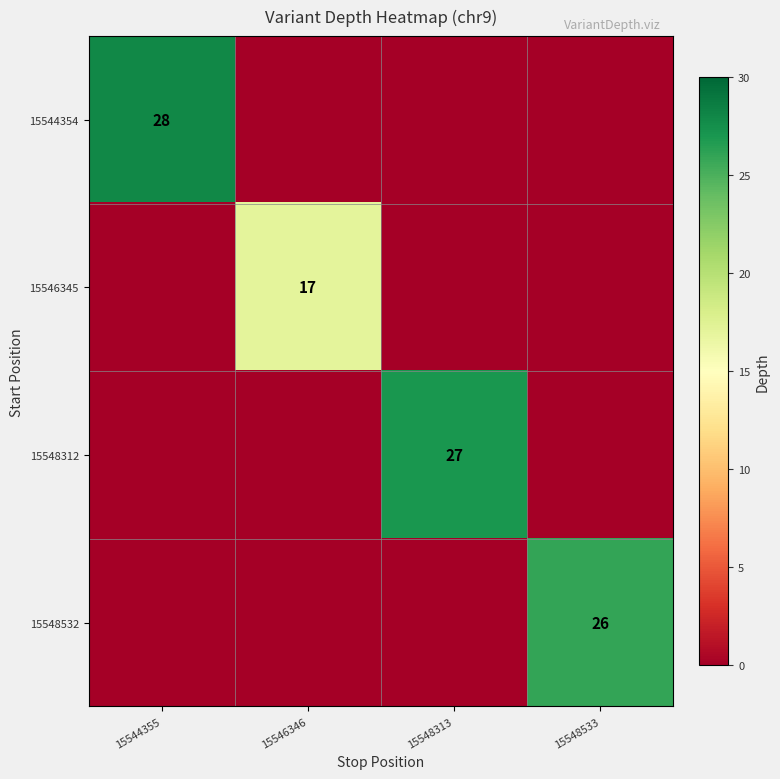

At which category does the chart reach its minimum across all series?

15546346